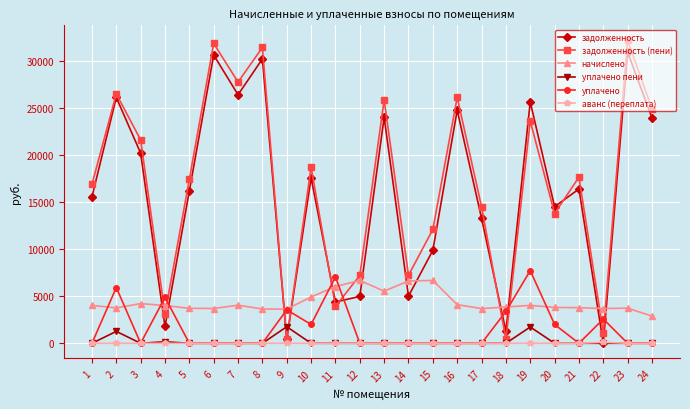

Where does the задолженность (пени) series first go above 17644?

2